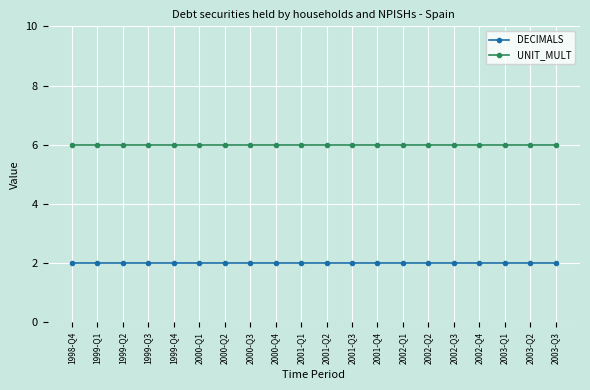

What is the value of the UNIT_MULT point at the 10th from the left?

6